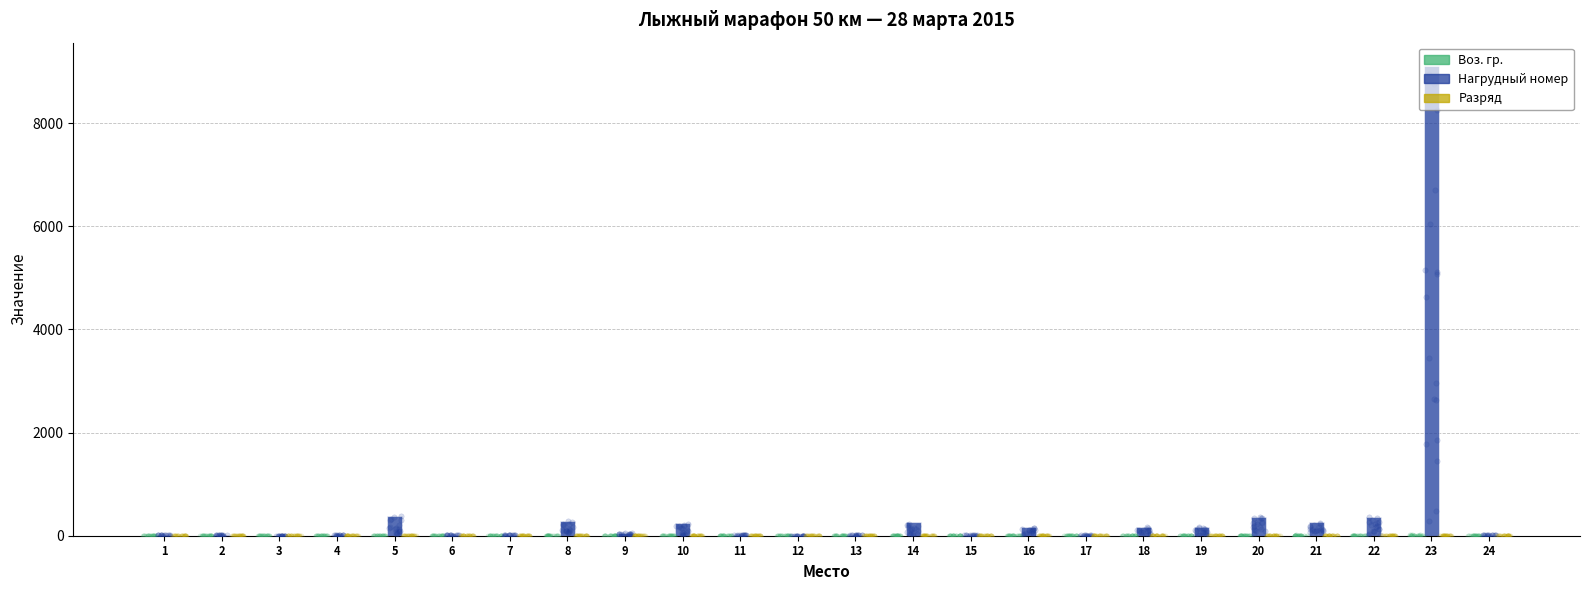

Is the value of Разряд at 2 greater than the value of Воз. гр. at 13?

No